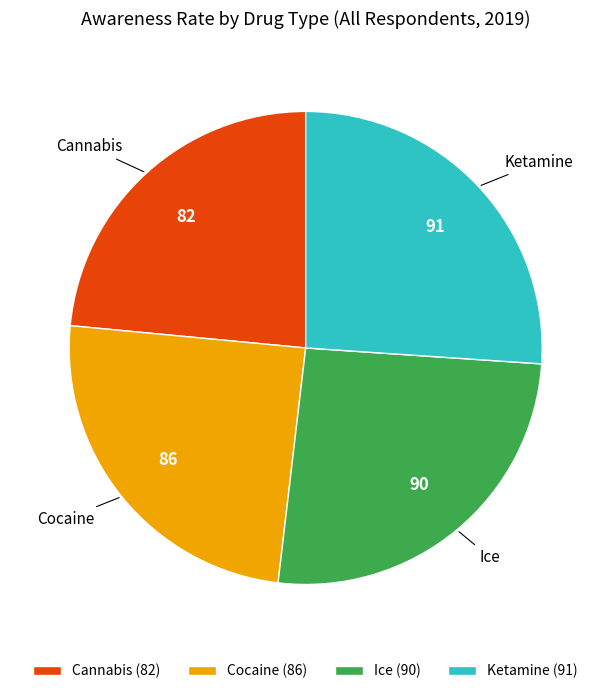

Does any single category account for the majority?

No